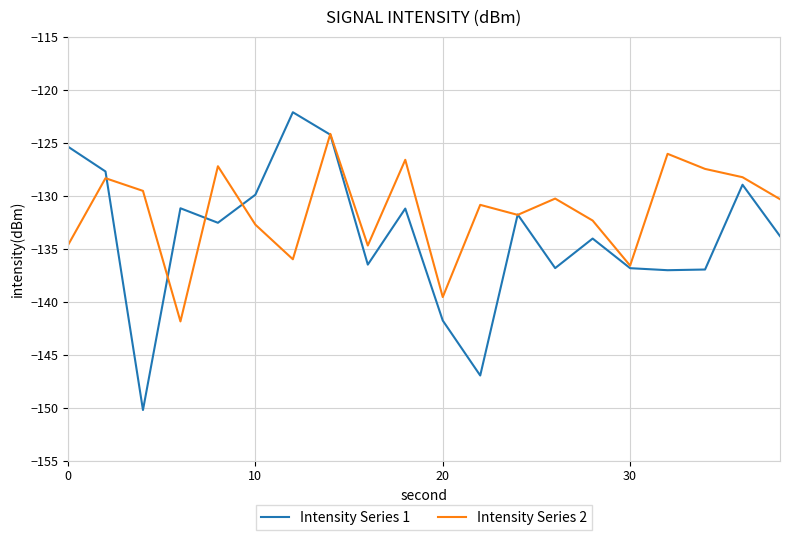

Rank the series by their average value, from lowest to highest.

Intensity Series 1, Intensity Series 2